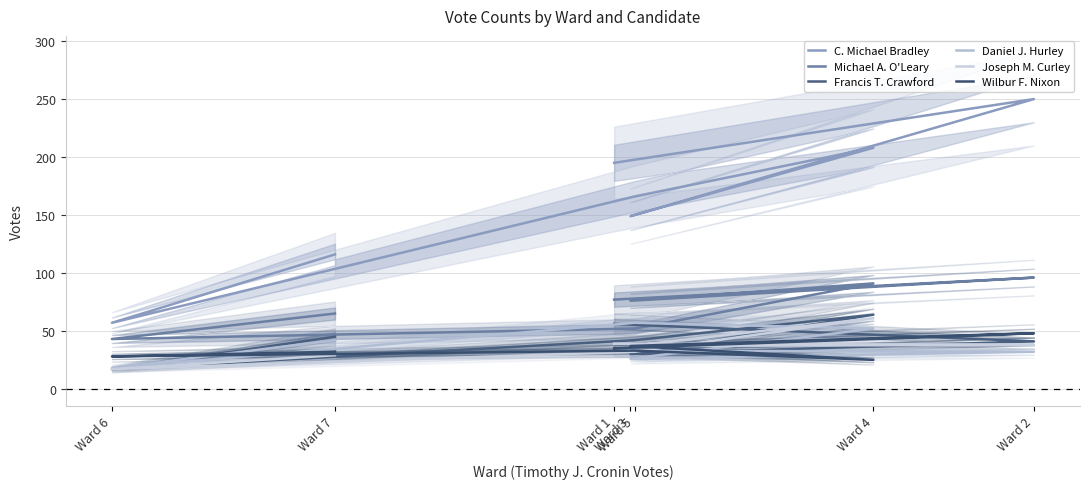

What is the total value across all series at Ward 7?

329